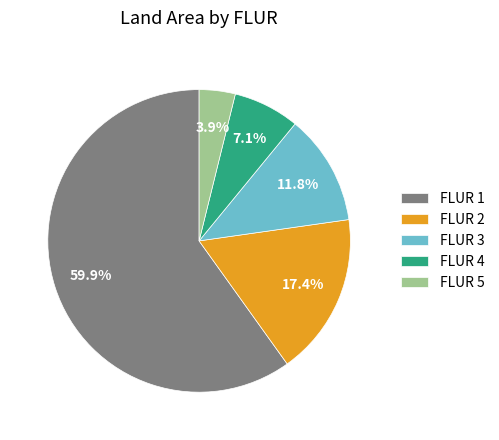

Is there any slice that represents more than half of the pie?

Yes